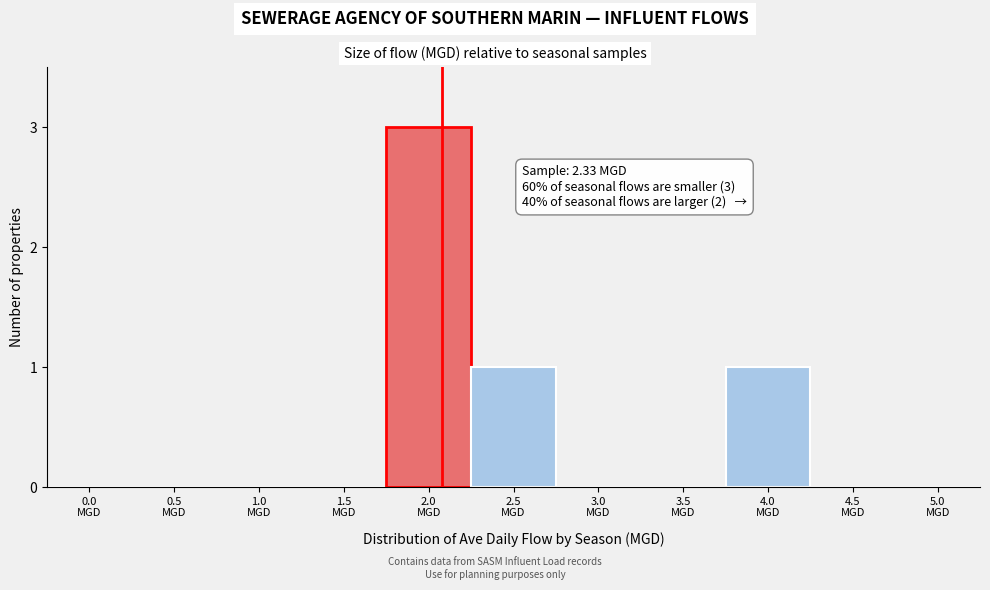

What is the greatest value displayed?

3